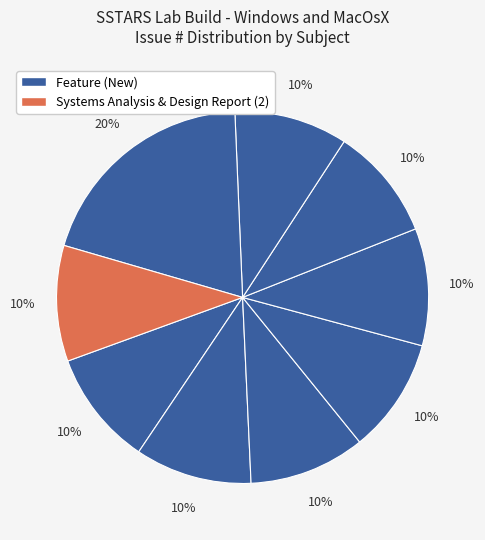

How many slices are in this pie chart?

9